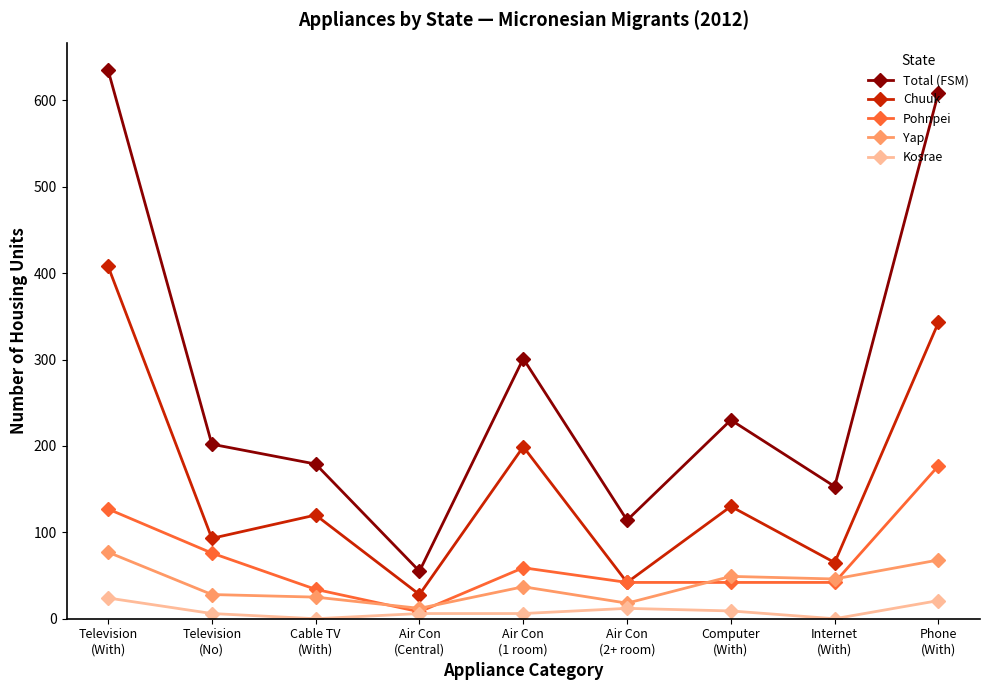

What is the maximum value shown in the chart?

635